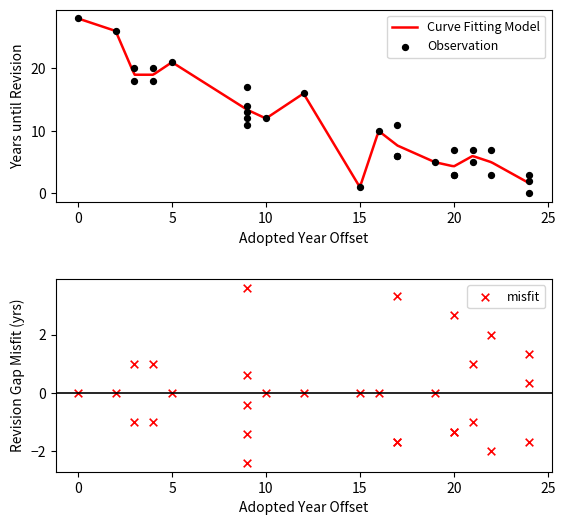

Between adopted and 21, which is larger?

21